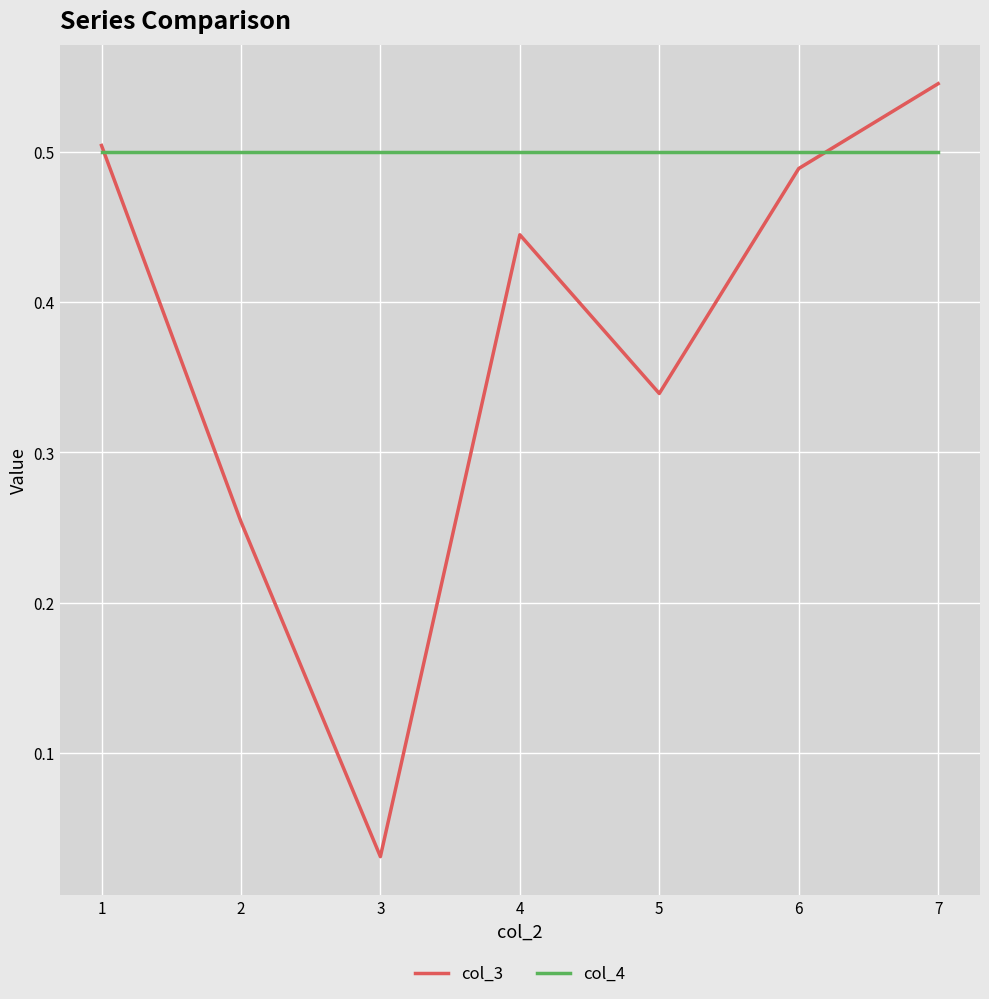

Which label corresponds to the largest value in the chart?

7